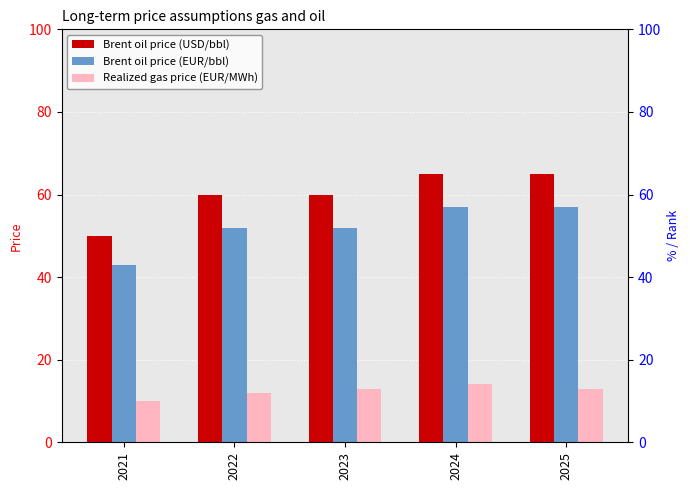

What is the value of the Realized gas price (EUR/MWh) bar at the 5th from the left?

13